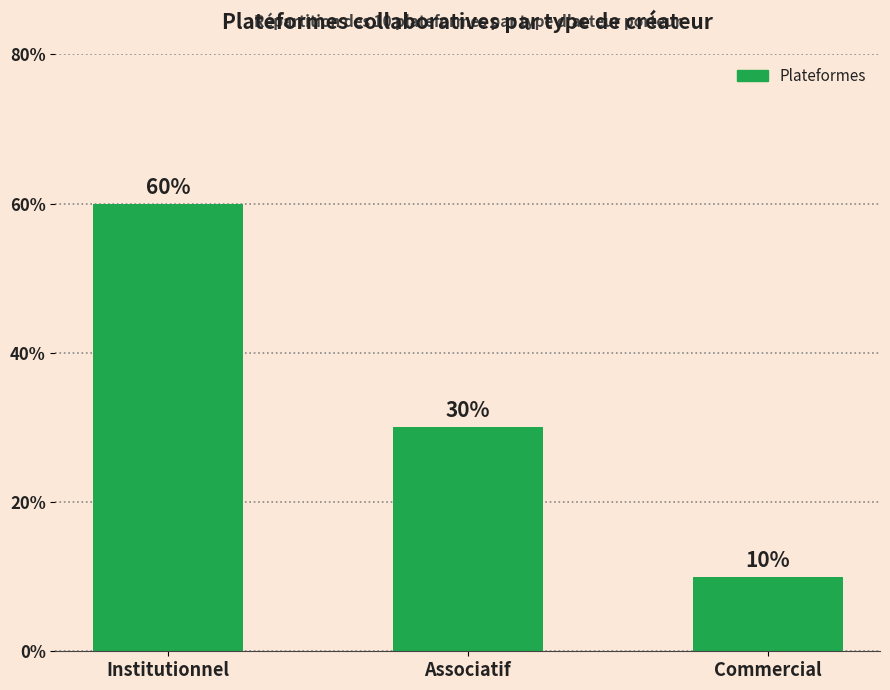

Which label corresponds to the largest value in the chart?

Institutionnel